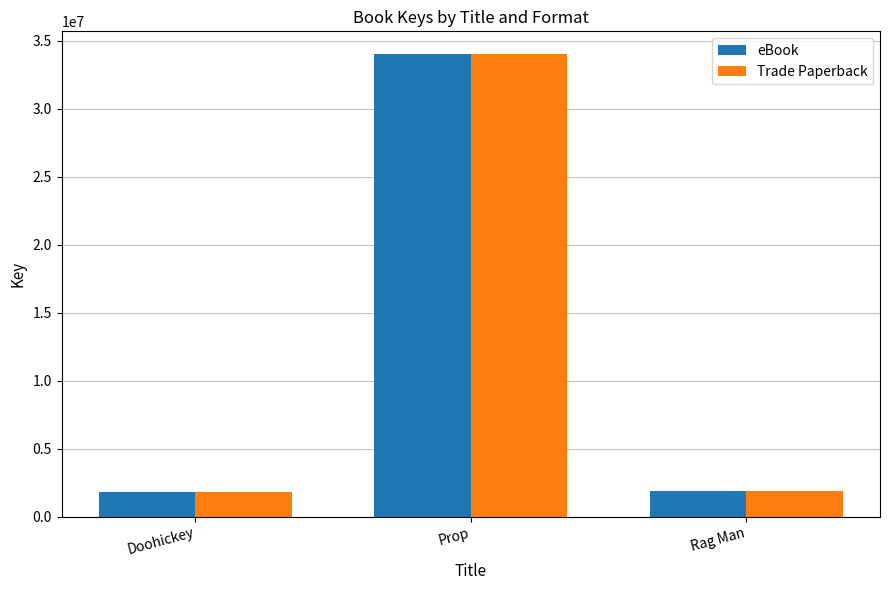

Where is eBook nearest to the value 17887983?

Rag Man